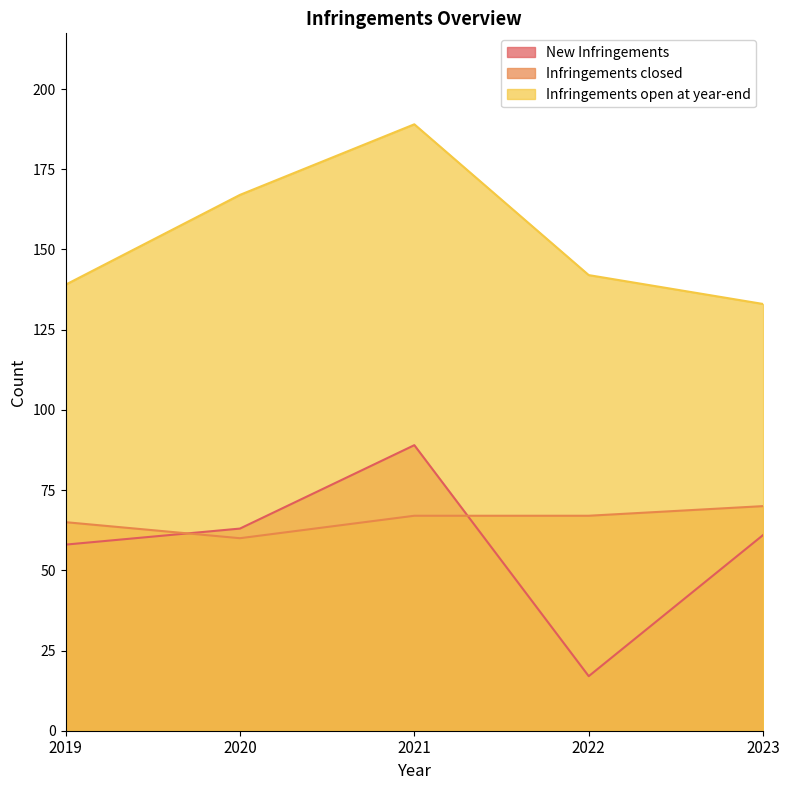

Where is the first local minimum for Infringements closed?

2020